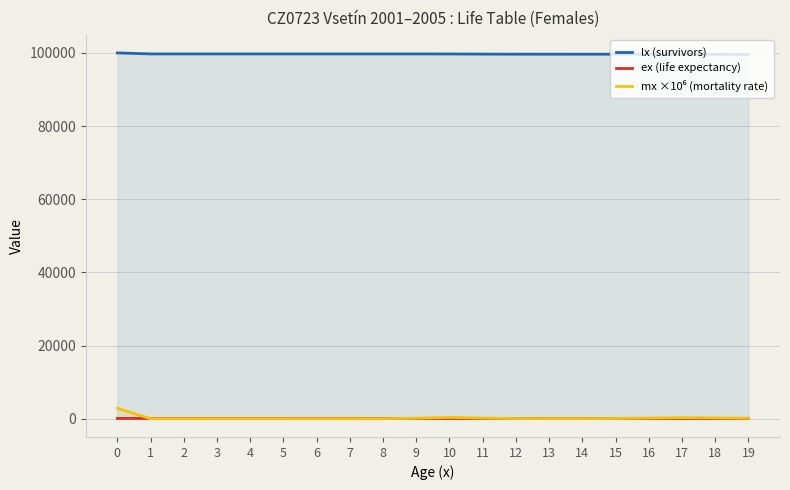

Reading right to left, what are all the values shown in this chart?

lx (survivors): 19=99569.9	18=99591.9	17=99619.4	16=99637.4	15=99643.1	14=99644.9	13=99646.3	12=99650.4	11=99666.8	10=99702.1	9=99715.8	8=99716.0	7=99716.1	6=99716.1	5=99716.1	4=99716.1	3=99716.1	2=99716.1	1=99716.1	0=100000.0
ex (life expectancy): 19=60.8	18=61.8	17=62.8	16=63.8	15=64.8	14=65.8	13=66.8	12=67.8	11=68.8	10=69.7	9=70.7	8=71.7	7=72.7	6=73.7	5=74.7	4=75.7	3=76.7	2=77.7	1=78.7	0=79.5
mx ×10⁶ (mortality rate): 19=127.1	18=221.6	17=275.7	16=181.0	15=56.7	14=17.8	13=14.6	12=40.9	11=164.4	10=354.5	9=137.6	8=3.0	7=0.0	6=0.0	5=0.0	4=0.0	3=0.0	2=0.0	1=0.0	0=2845.4